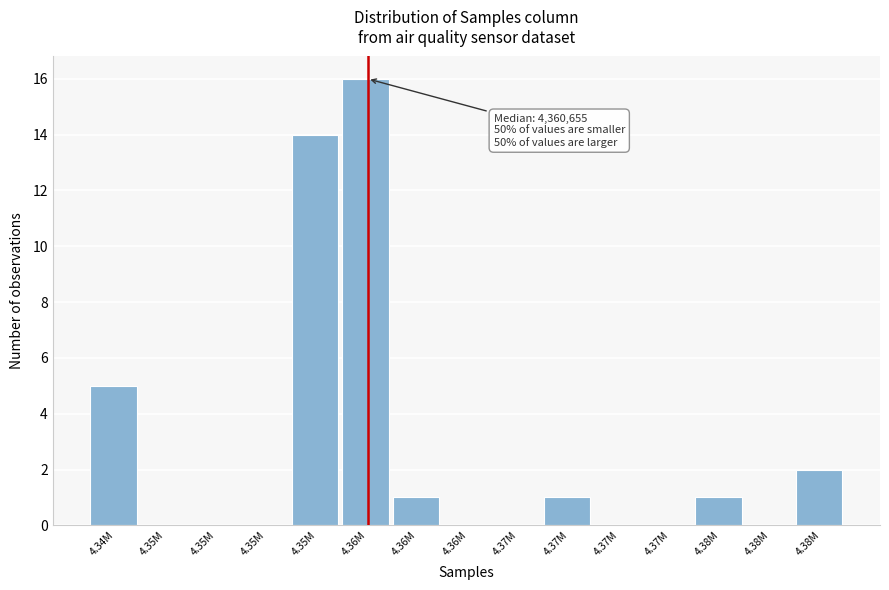

Count the number of data series in this chart.

1